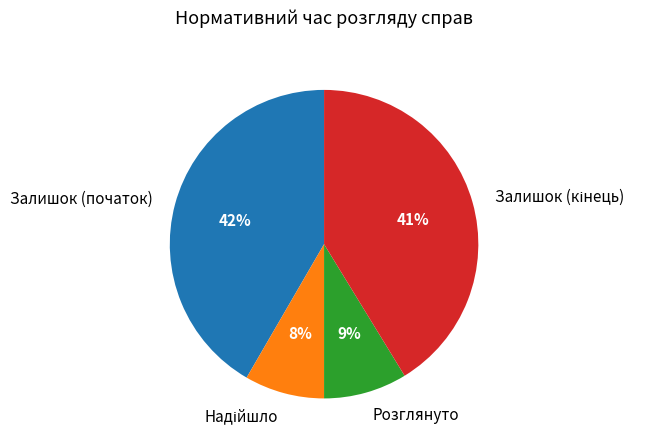

The Залишок (початок) slice represents 55% of the pie. True or false?

False